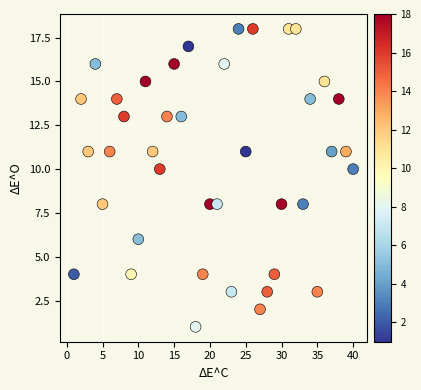

What is the range of Y values (max minus min)?

17